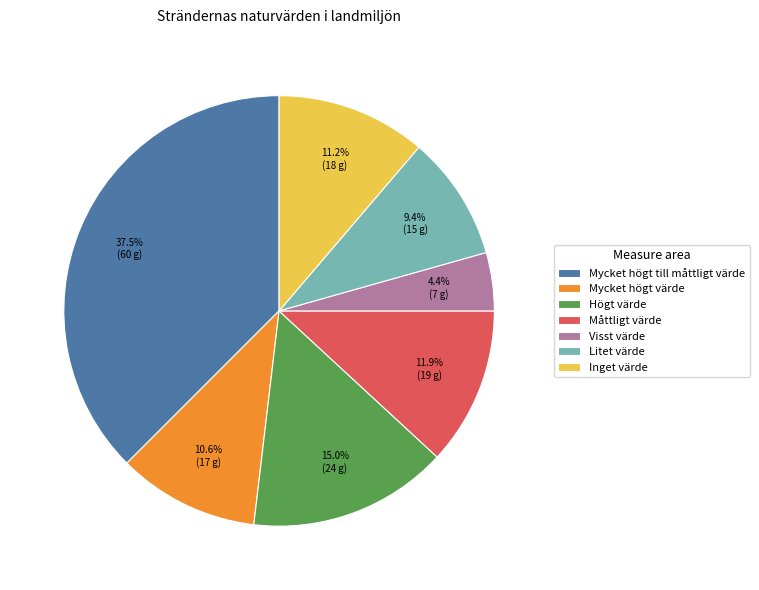

What portion of the pie excludes Högt värde?

85.0%